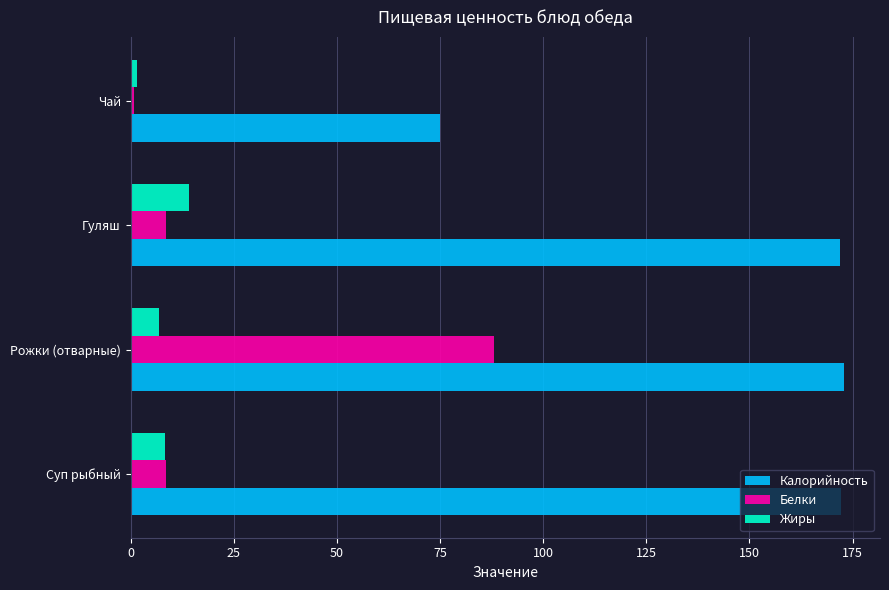

Is it true that Калорийность equals 173.0 at Рожки (отварные)?

True